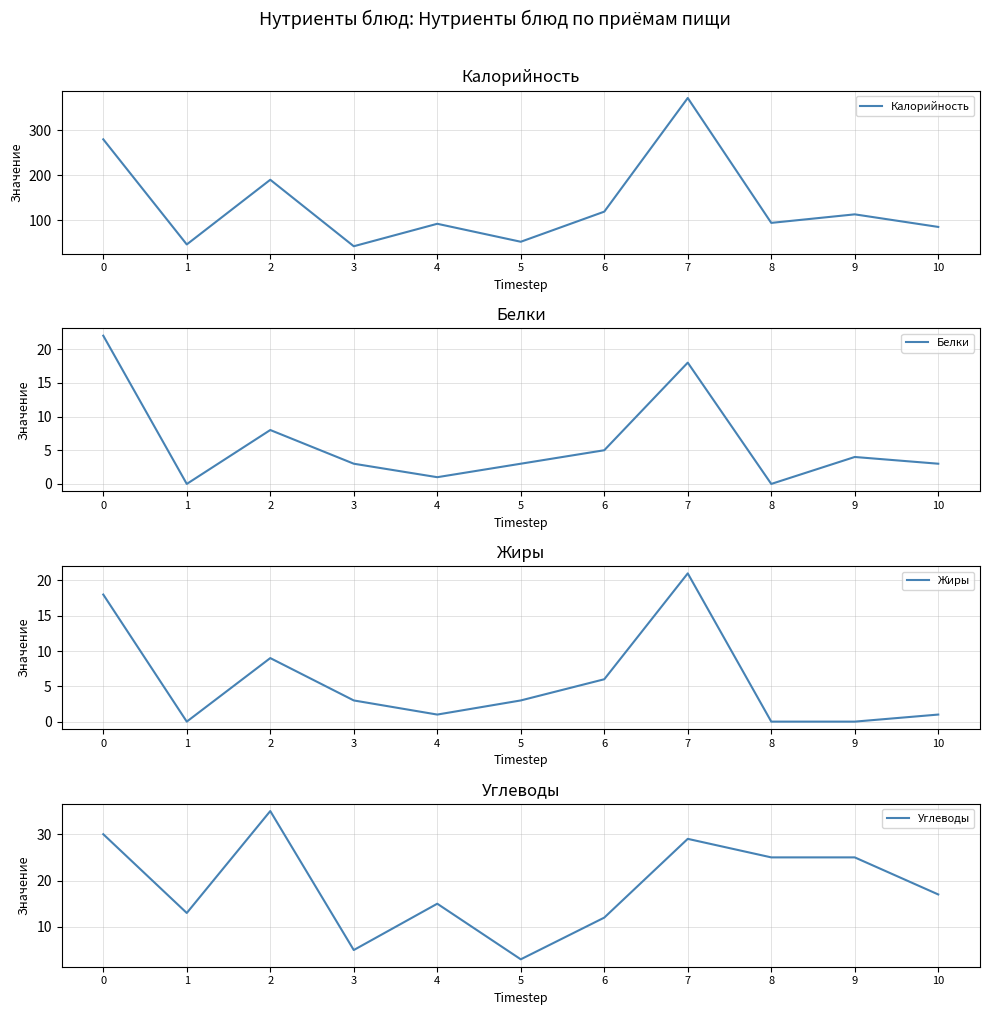

At which category is the sum across all series the highest?

7